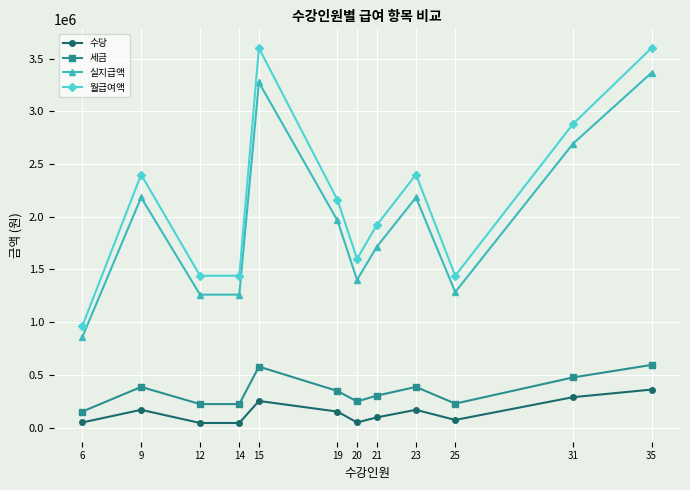

The value of 세금 at 20 is 425197. True or false?

False